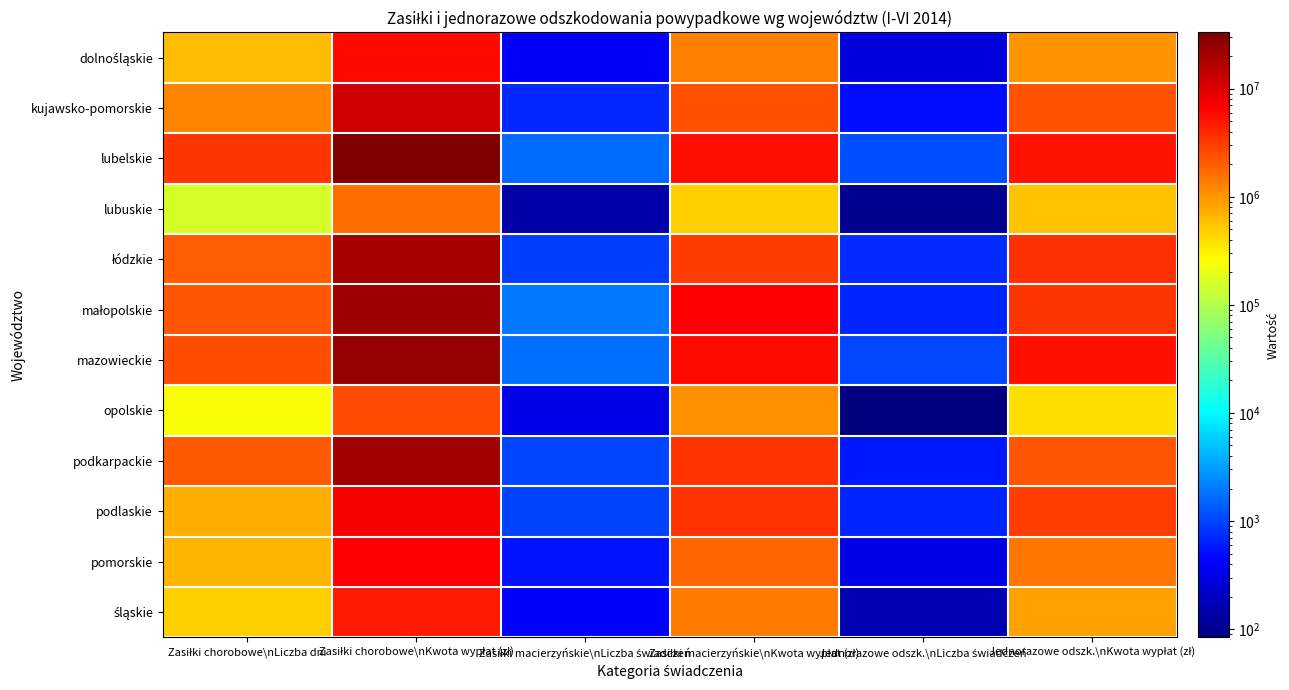

Which series has the largest range (max minus min)?

lubelskie